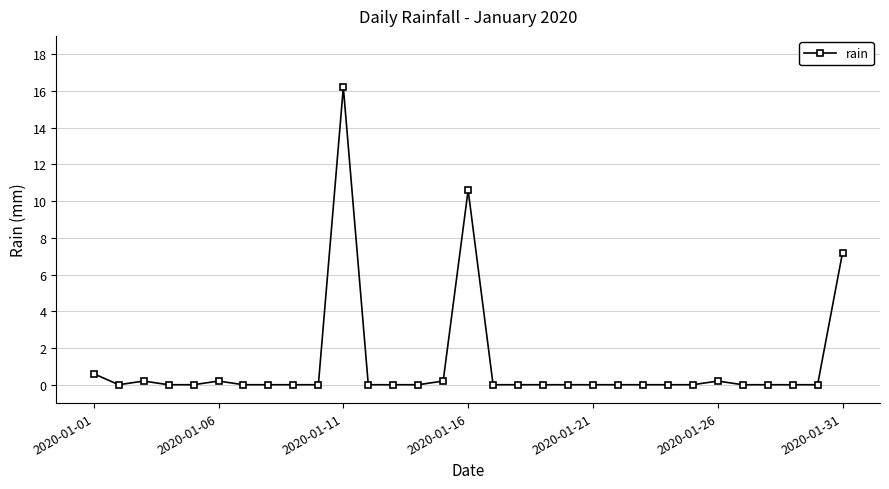

True or false: there are more than 0 points higher than both neighbors.

True